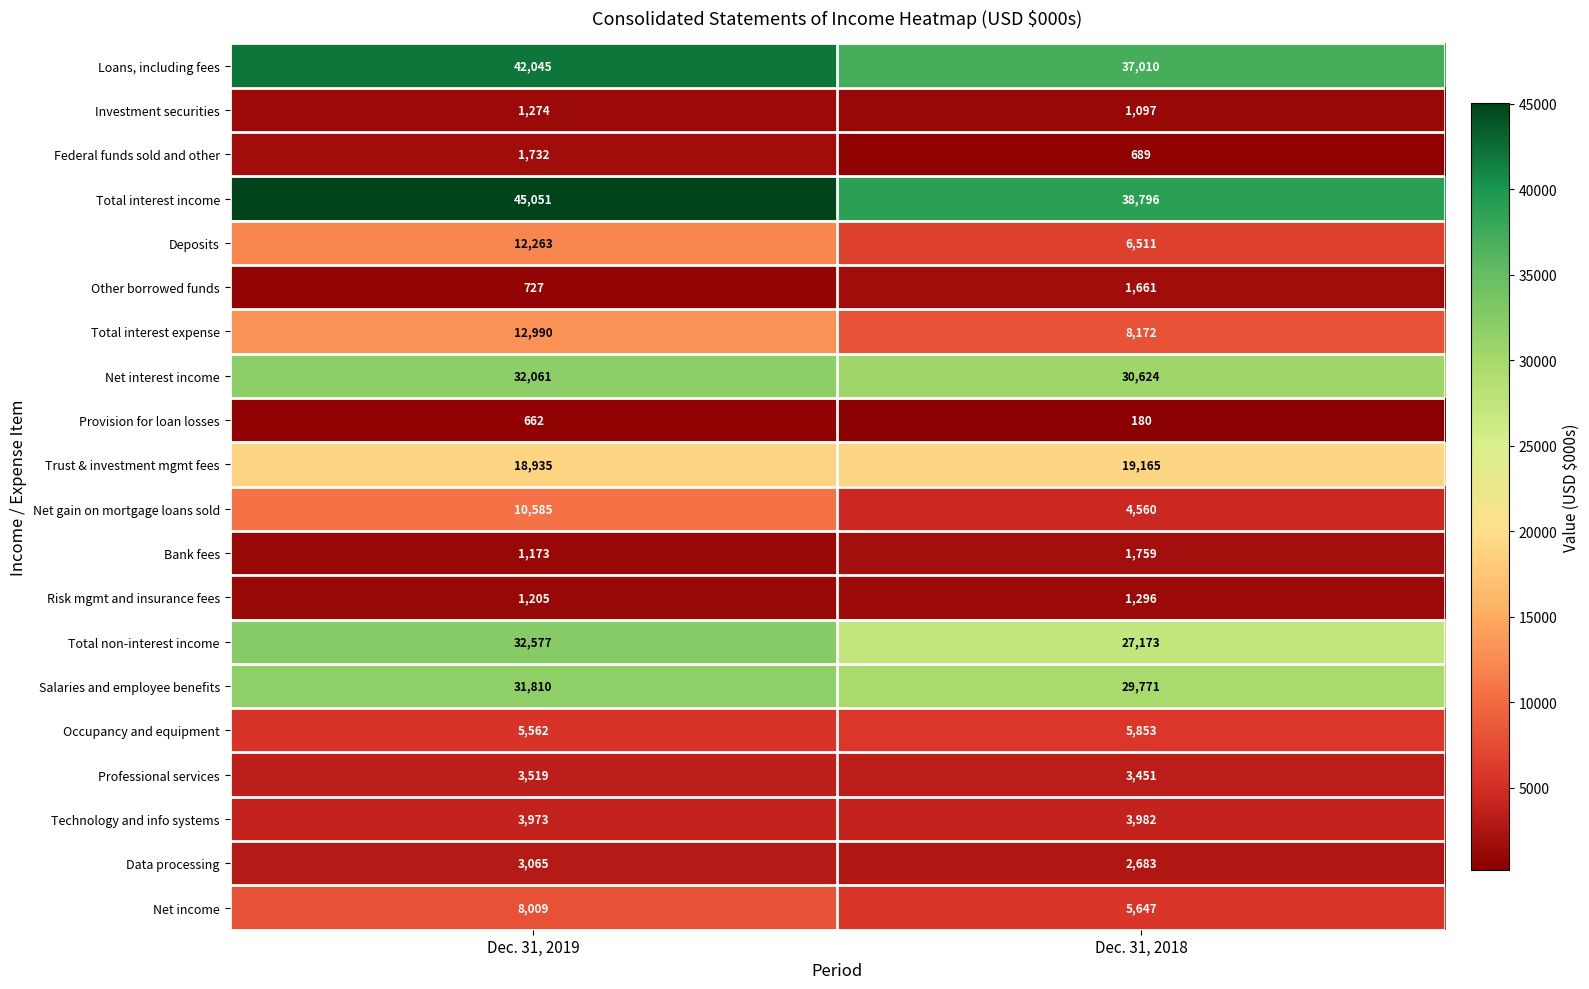

At Dec. 31, 2018, list the series in order from largest to smallest.

Total interest income, Loans, including fees, Net interest income, Salaries and employee benefits, Total non-interest income, Trust & investment mgmt fees, Total interest expense, Deposits, Occupancy and equipment, Net income, Net gain on mortgage loans sold, Technology and info systems, Professional services, Data processing, Bank fees, Other borrowed funds, Risk mgmt and insurance fees, Investment securities, Federal funds sold and other, Provision for loan losses